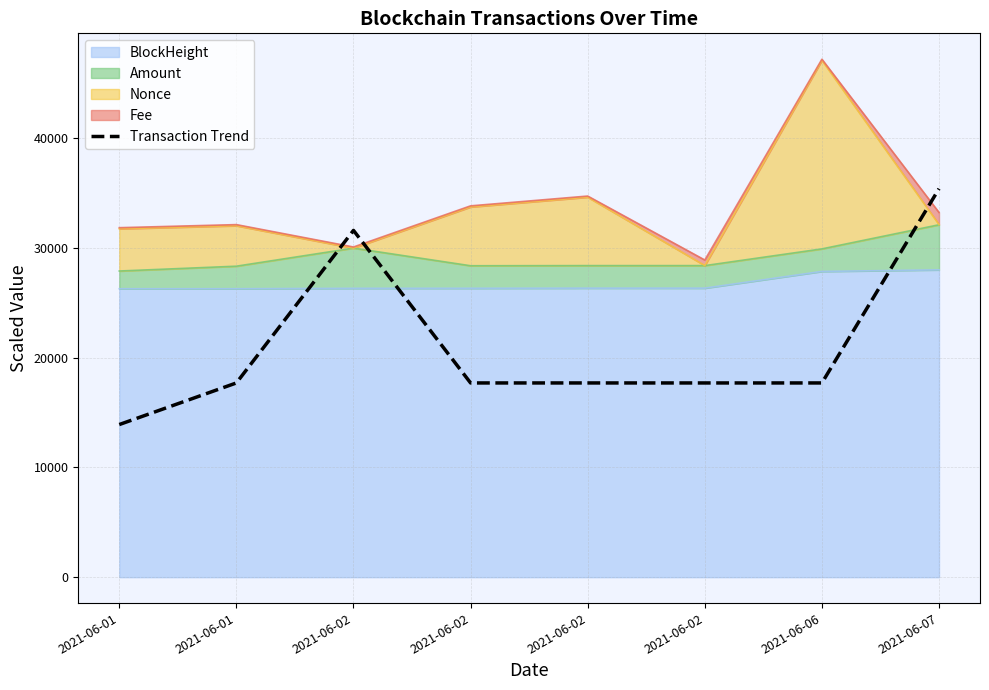

How many data points does each series have?

8